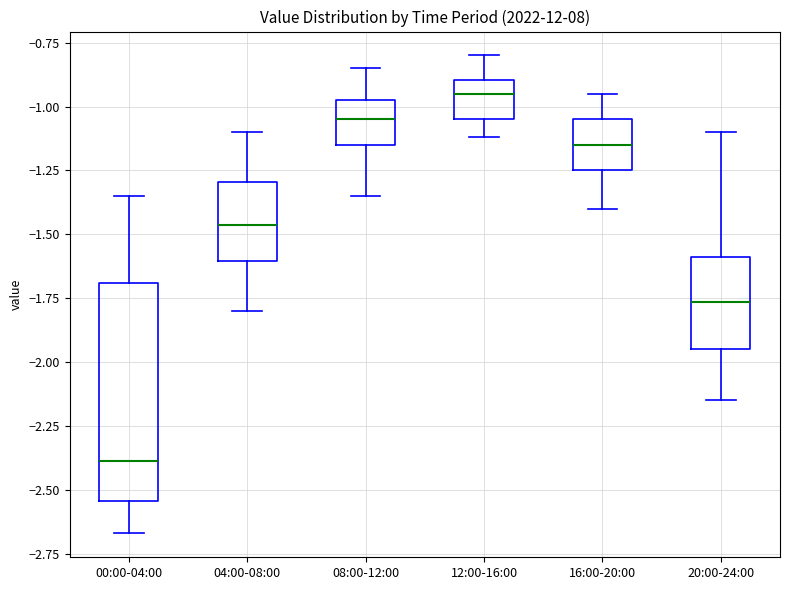

Where does the lower whisker of the box for 08:00-12:00 end on the y-axis? The values are not printed on the chart, so give them approximately, as read against the axis.

-1.35